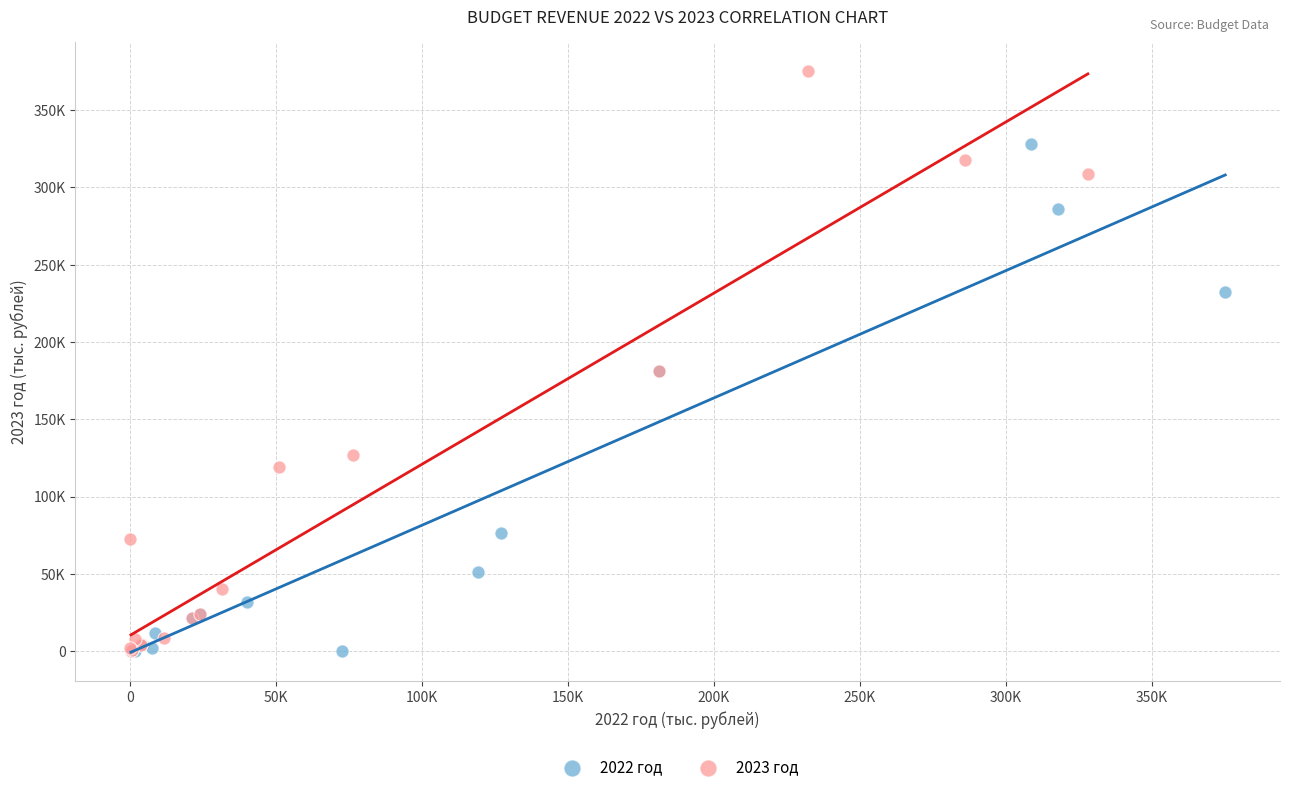

Which series has the largest Y range (max minus min)?

2023 год